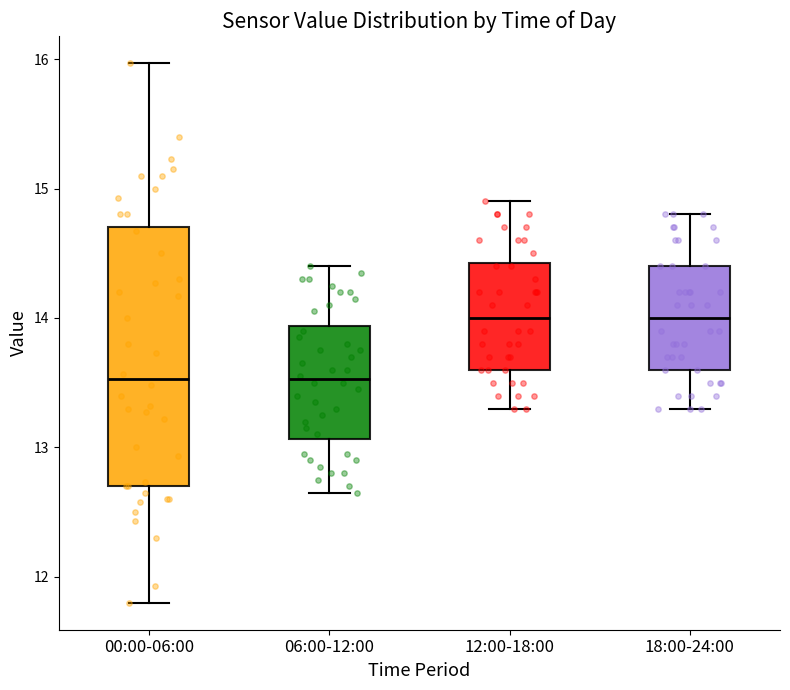

Where does the lower whisker of the box for 06:00-12:00 end on the y-axis? The values are not printed on the chart, so give them approximately, as read against the axis.

12.7